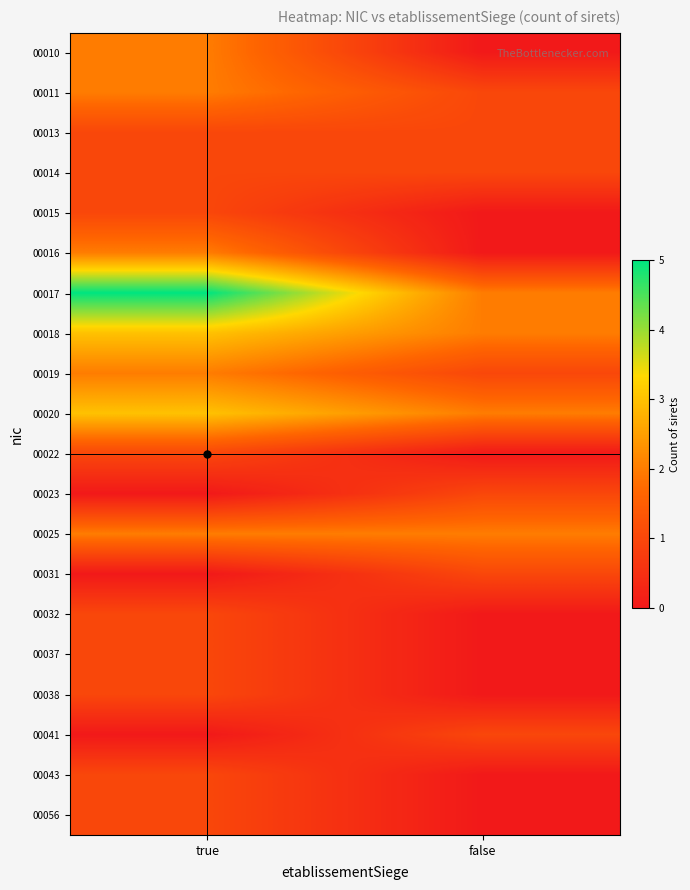

What is the difference between the highest and lowest values at false?

2